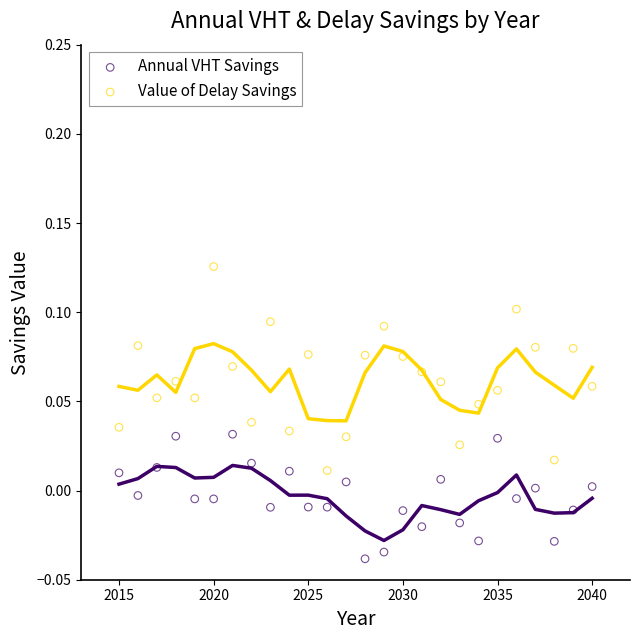

What are all the series names shown in the legend?

Annual VHT Savings, Value of Delay Savings